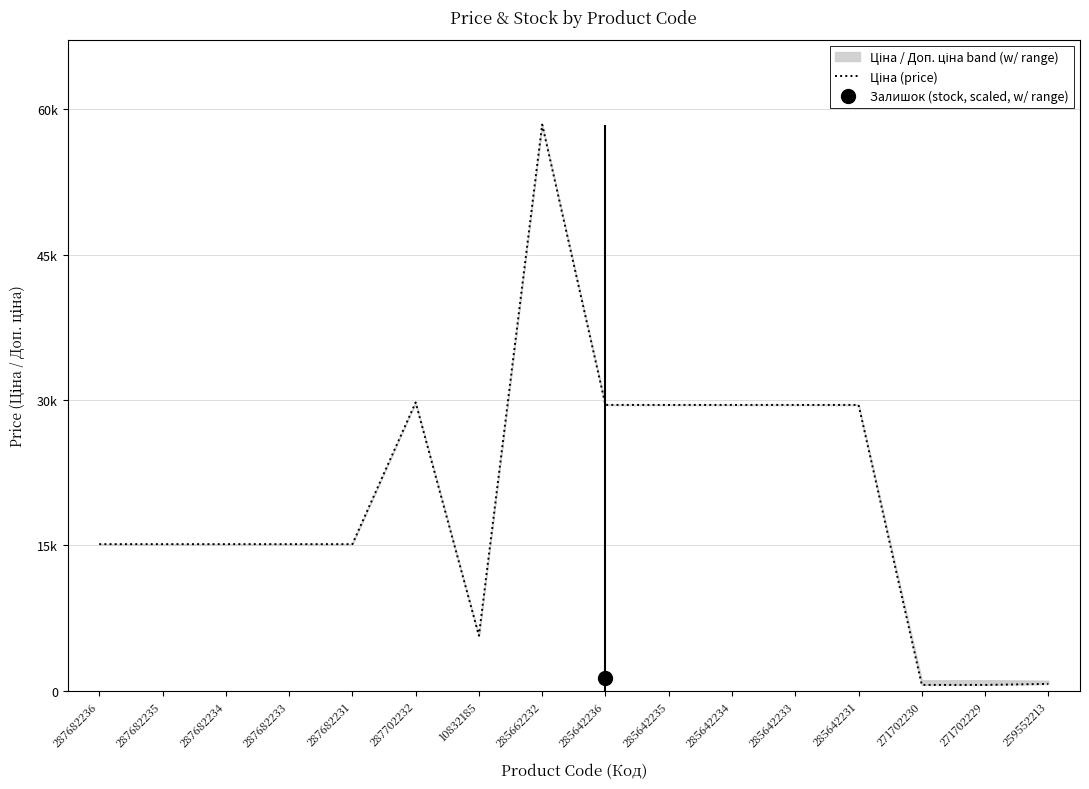

List the labels in order of value, smallest first.

271702230, 271702229, 259552213, 10832185, 287682236, 287682235, 287682234, 287682233, 287682231, 285642236, 285642235, 285642234, 285642233, 285642231, 287702232, 285662232